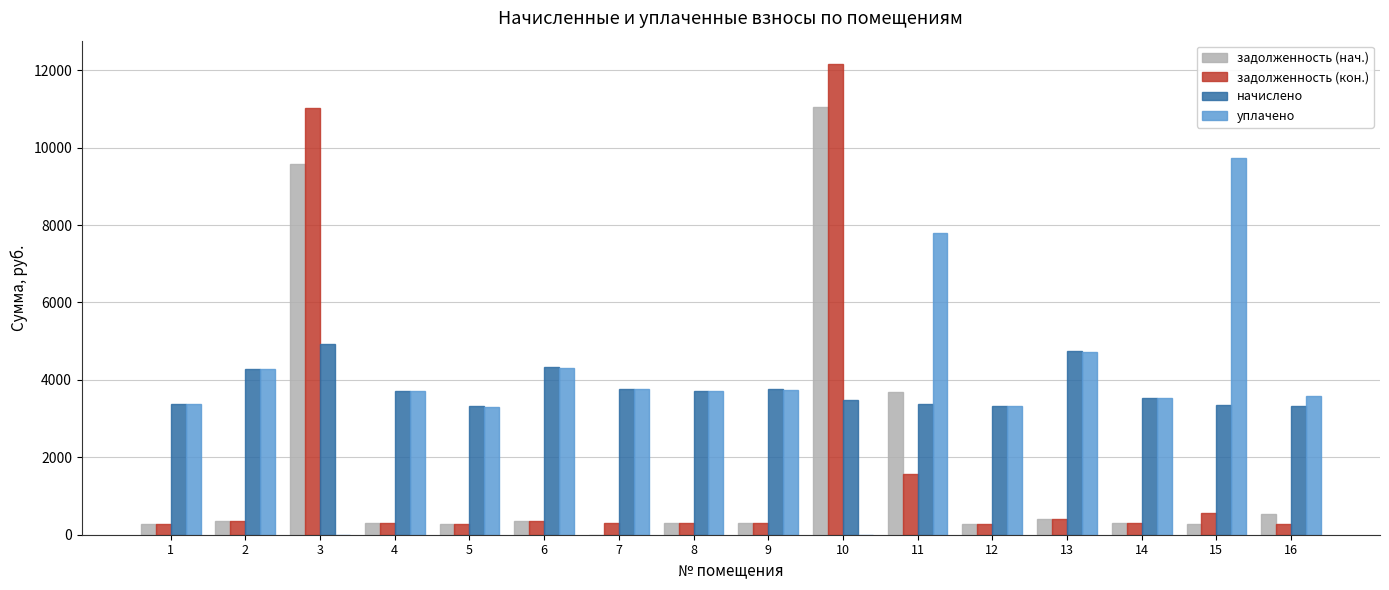

What is the maximum value shown in the chart?

12155.0